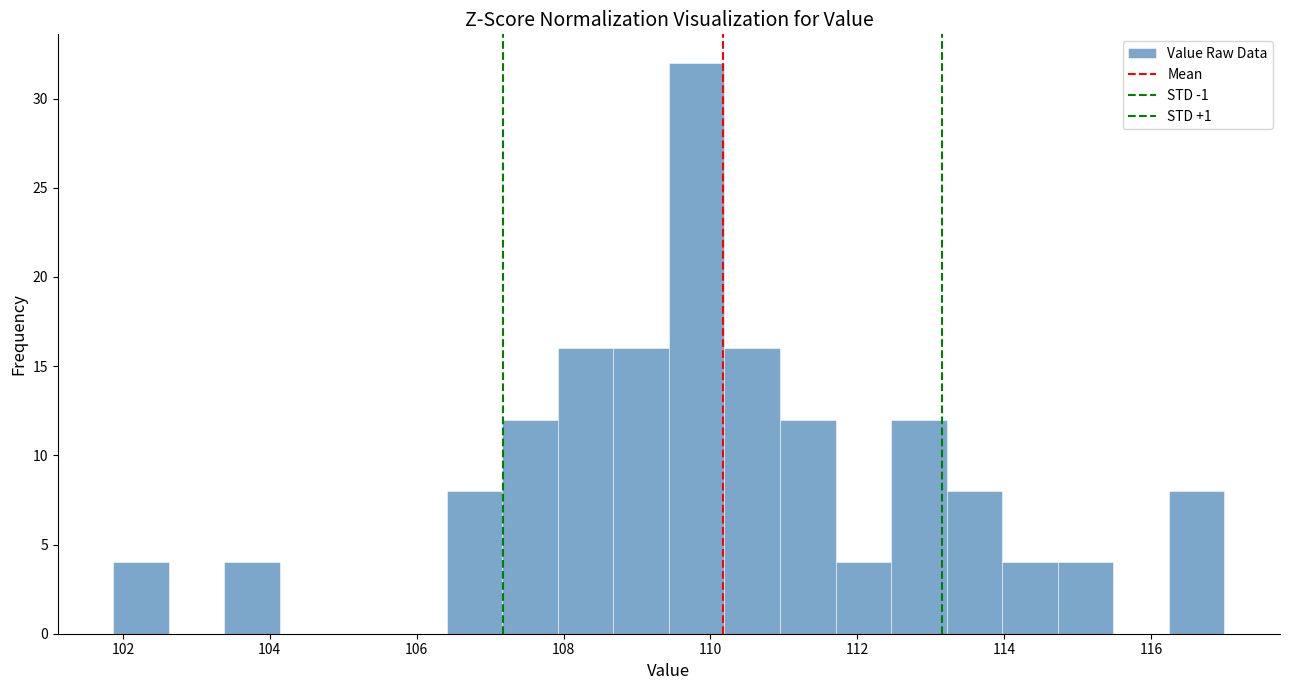

Read against the x-axis, roughly where is the centre of the tallest bar?

109.8